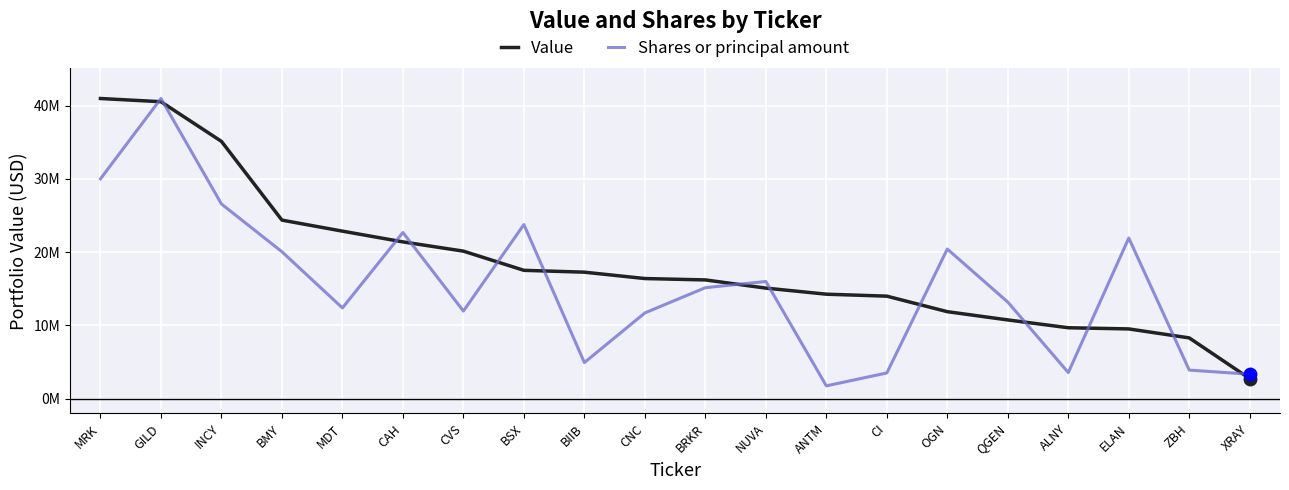

After their last crossing, which series has the higher values: Value or Shares or principal amount?

Shares or principal amount